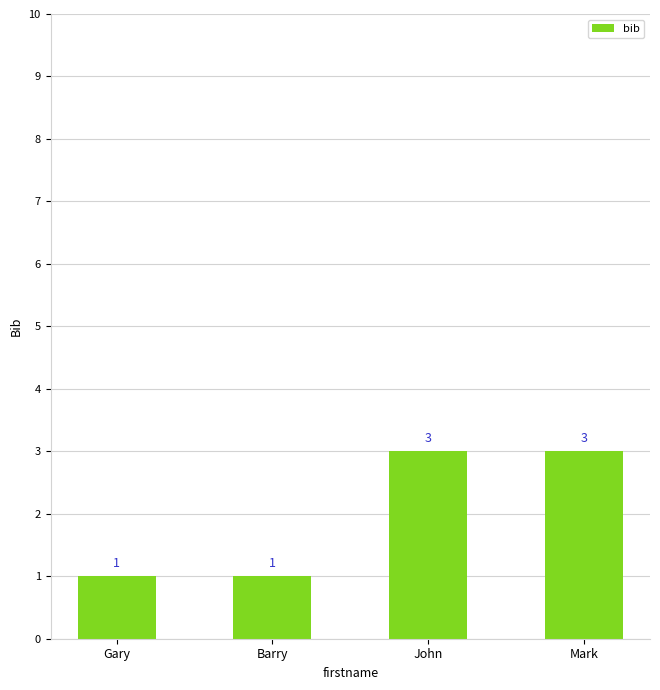

What position from the right is Gary?

4